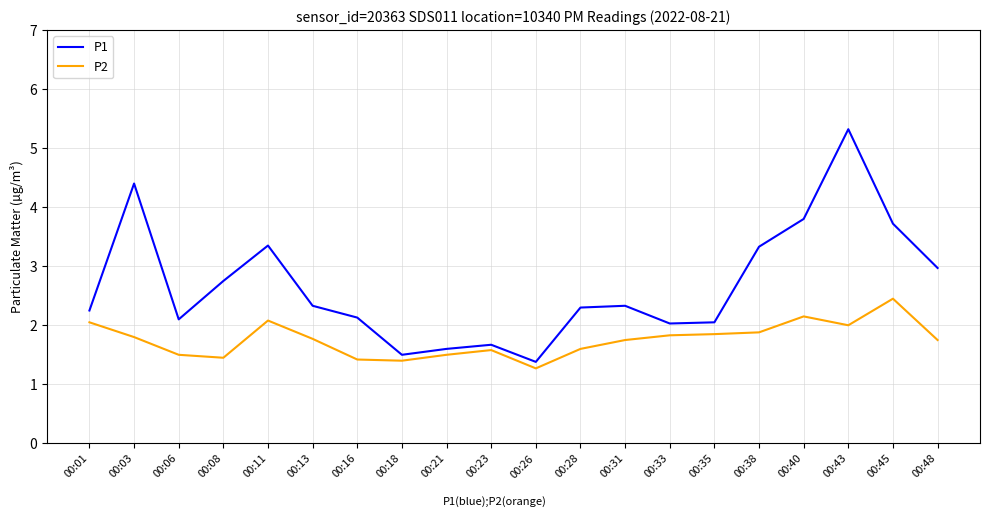

What is the sum of all P1 values?

53.3